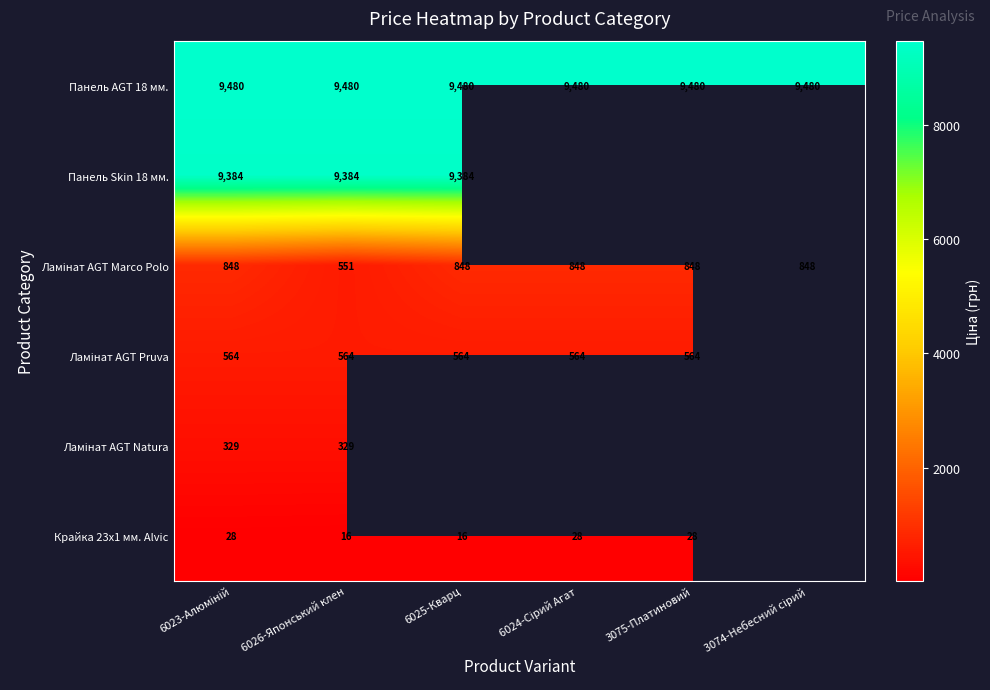

The Панель AGT 18 мм. series shows 13386.8 at 3074-Небесний сірий. True or false?

False